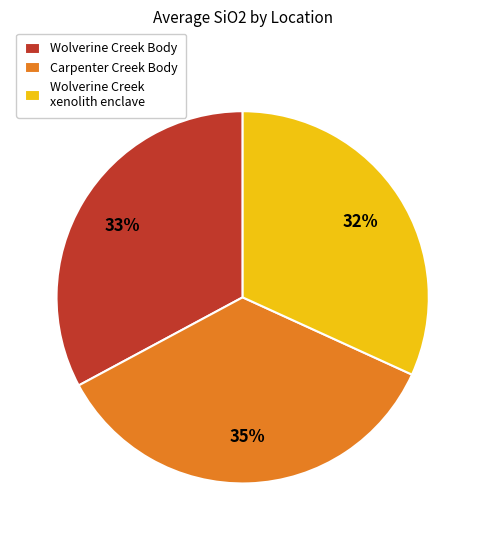

To the nearest percent, what is the difference between the Wolverine Creek xenolith enclave and Wolverine Creek Body slice percentages?

1%